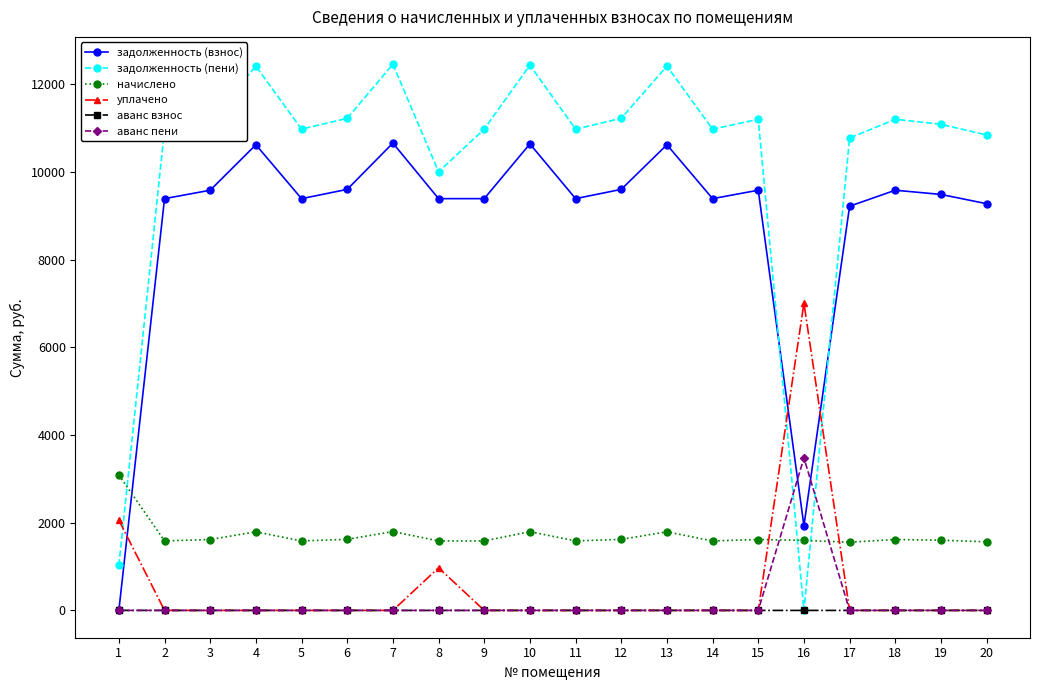

What is the total value across all series at 5?

21946.3